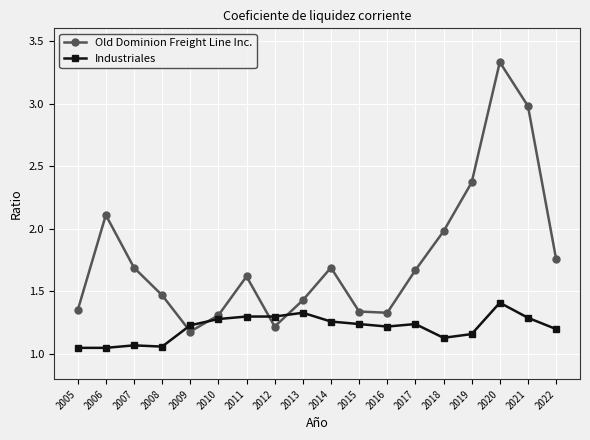

How many interior local valleys does the Old Dominion Freight Line Inc. series have?

3